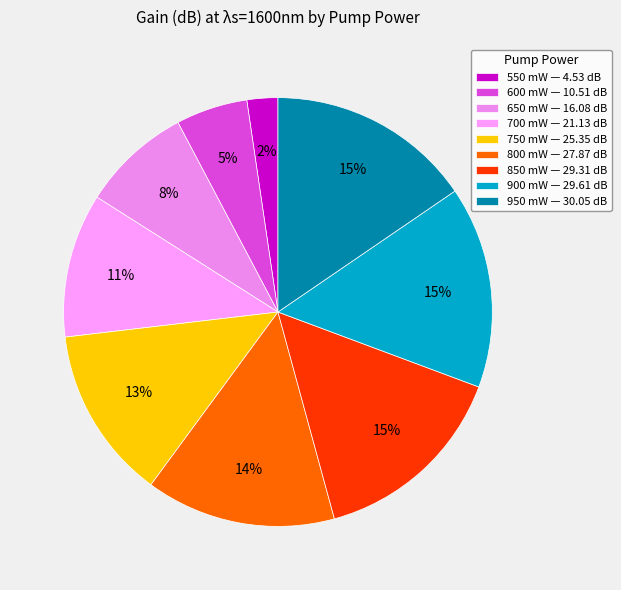

What is the ratio of the value at 650 mW to the value at 900 mW?

0.5